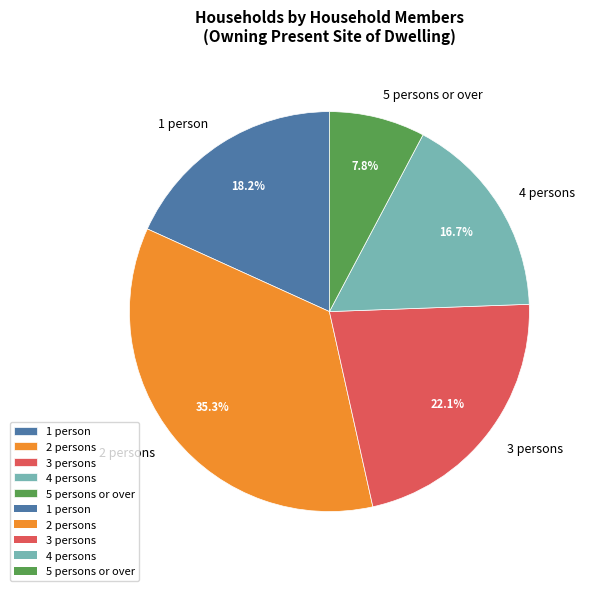

What percentage is the 3 persons slice, to the nearest percent?

22%